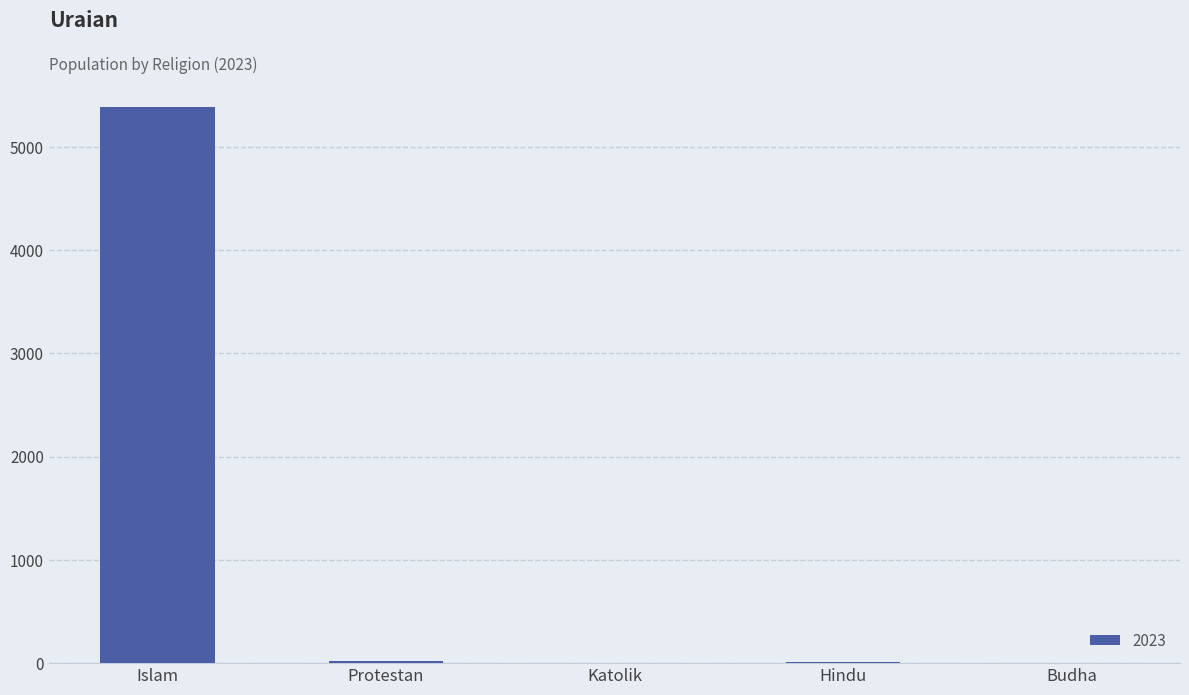

What is the sum of all values?

5419